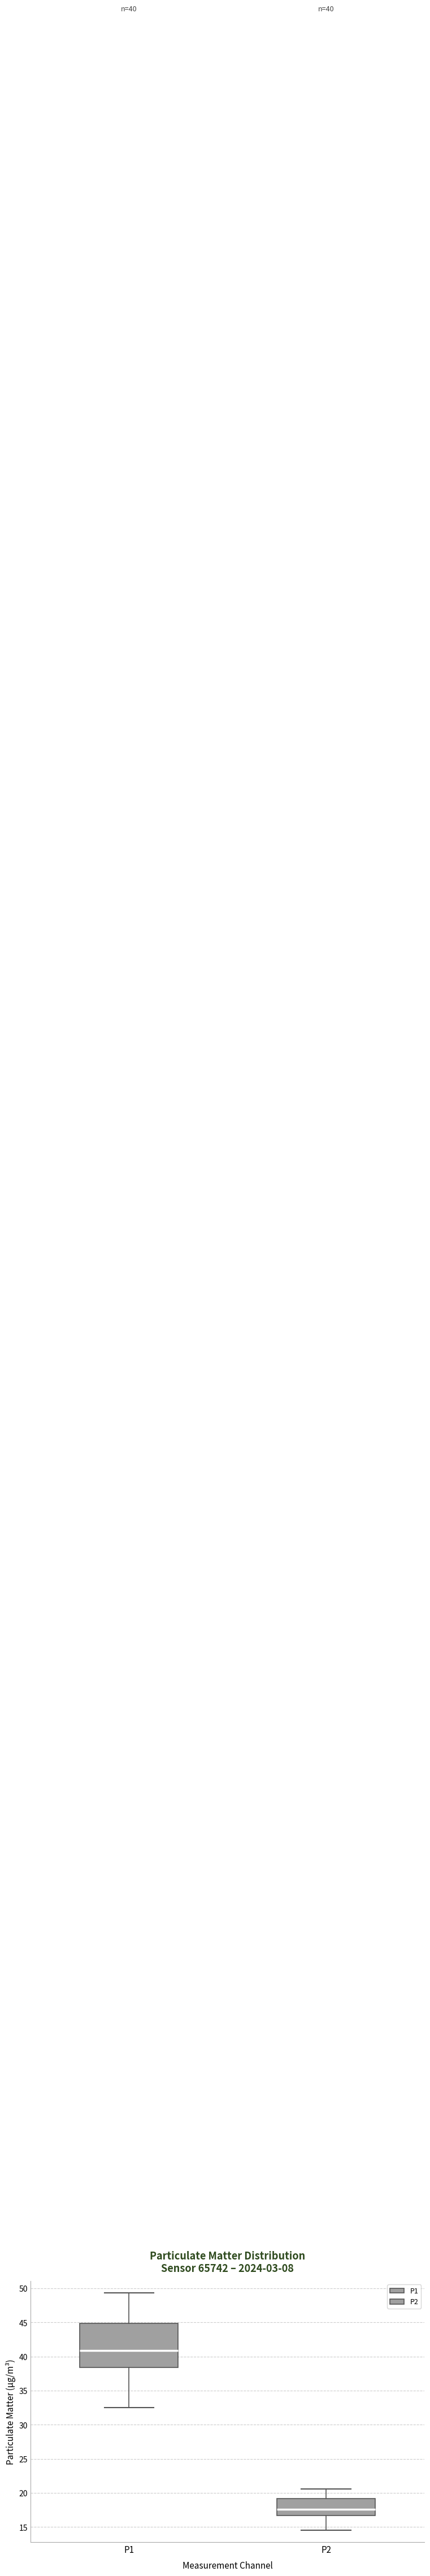

Which box is the tallest, from its lower edge to its upper edge?

P1